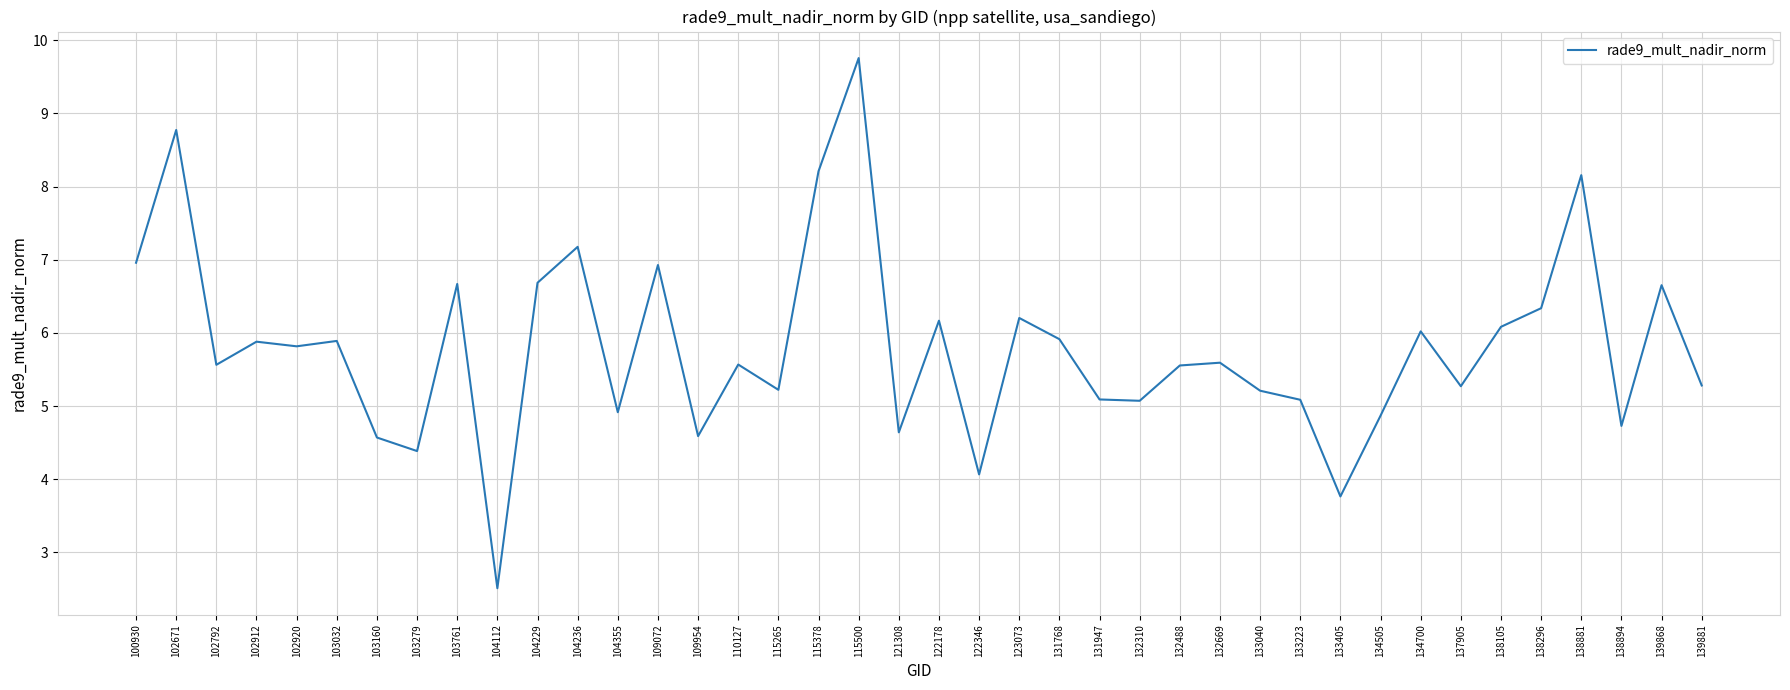

What is the smallest value displayed?

2.5